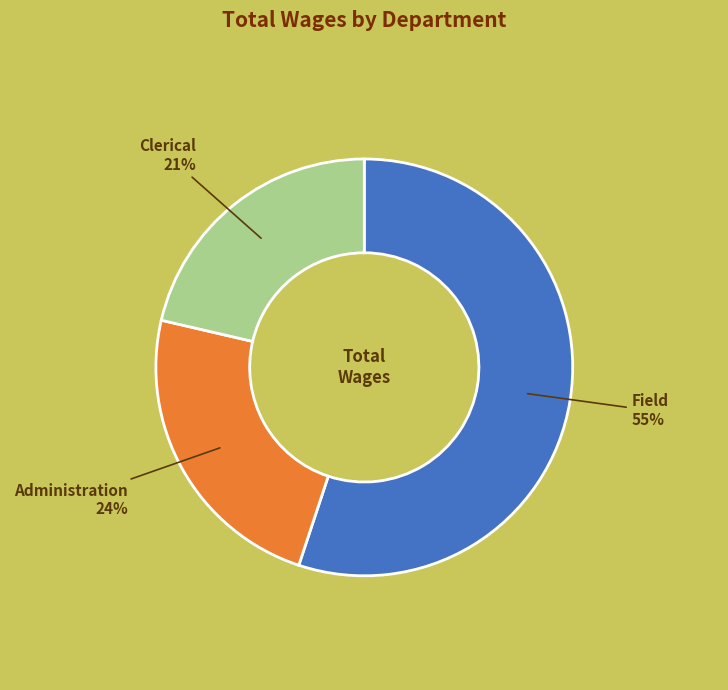

Count the number of slices in the pie.

3